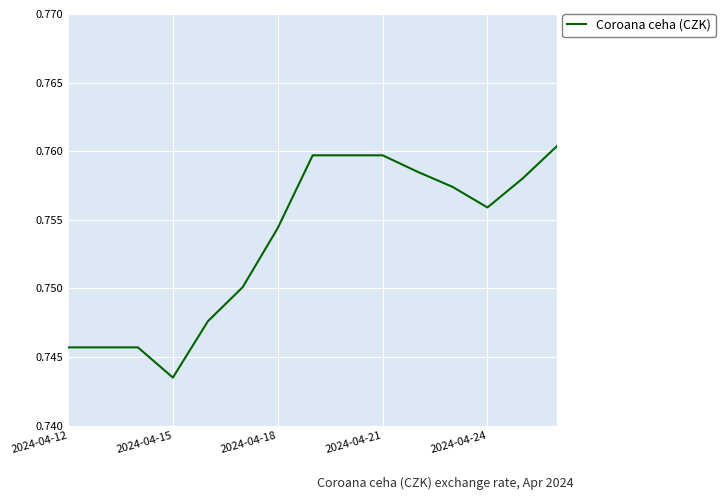

What is the average value?

0.8